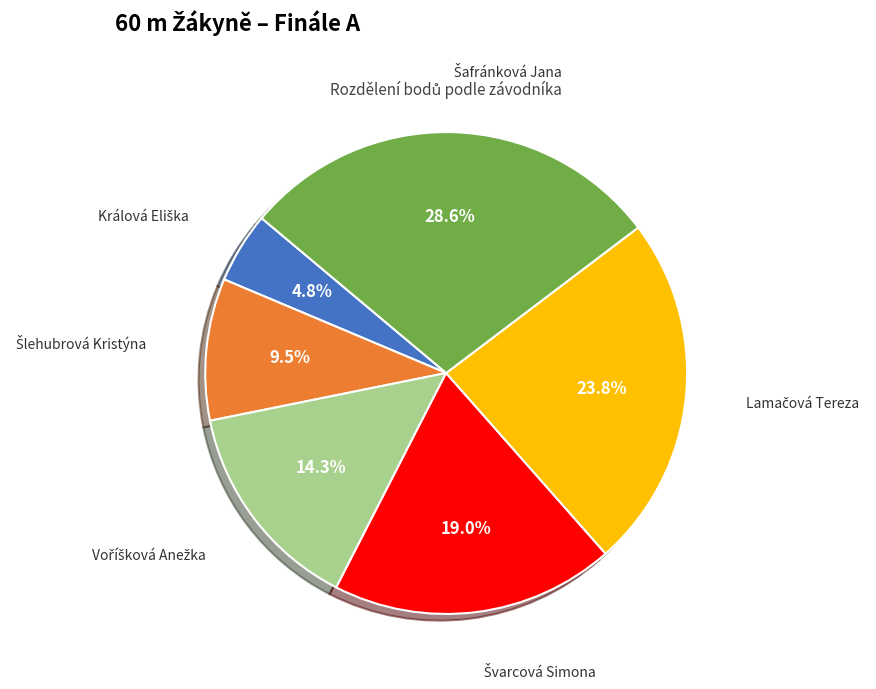

Is there a majority slice in this chart?

No